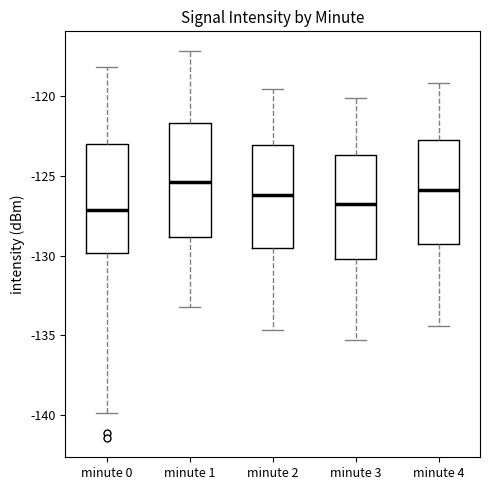

Reading left to right, read every box against the y-axis: the position of its median line, the range the box covers, and the ends of its whiskers. The values are not printed on the chart, so give them approximately, as read against the axis.

minute 0: median -127.0, box -130.0 to -123.0, whiskers -140.0 to -118.0
minute 1: median -125.5, box -129.0 to -121.5, whiskers -133.0 to -117.0
minute 2: median -126.0, box -129.5 to -123.0, whiskers -134.5 to -119.5
minute 3: median -127.0, box -130.0 to -123.5, whiskers -135.5 to -120.0
minute 4: median -126.0, box -129.5 to -123.0, whiskers -134.5 to -119.0